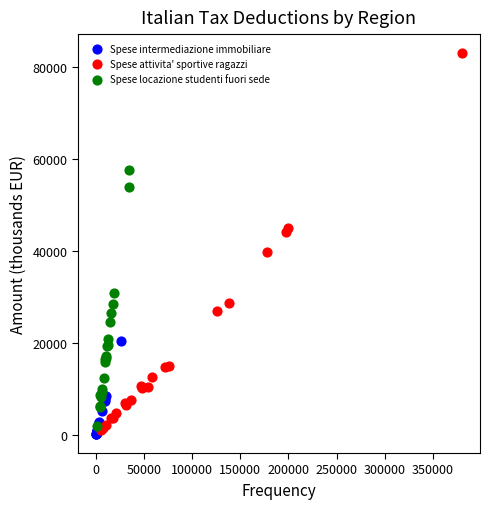

Which series reaches the maximum Y coordinate?

Spese attivita' sportive ragazzi